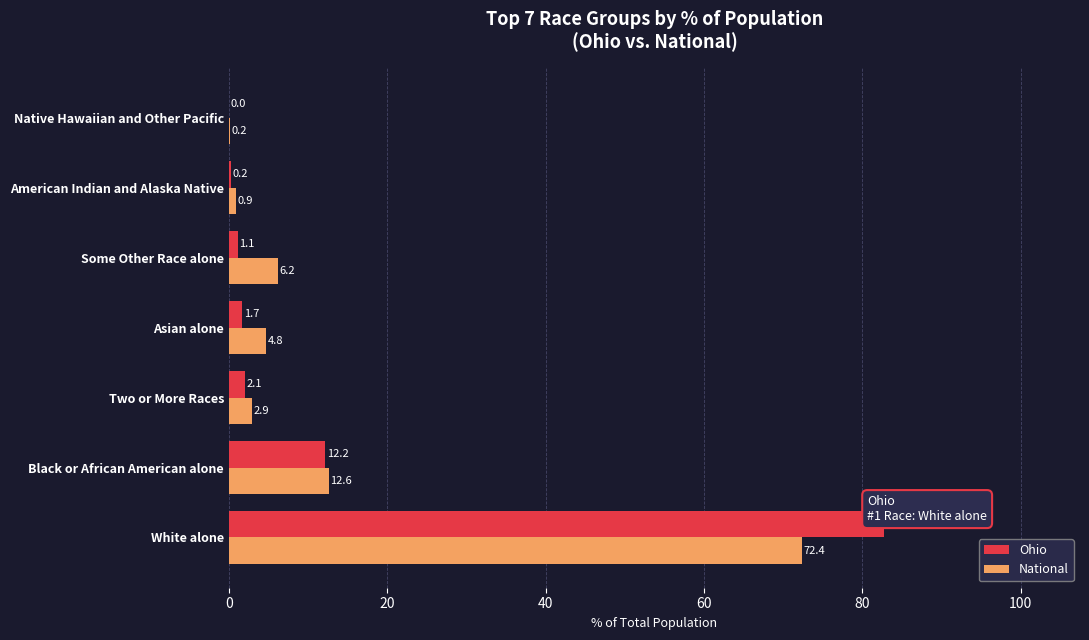

Is it true that Ohio equals 0.2 at American Indian and Alaska Native?

True